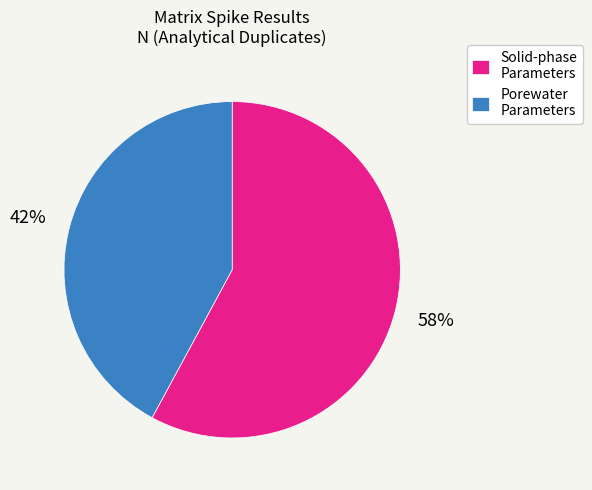

What is the ratio of the value at Porewater Parameters to the value at Solid-phase Parameters?

0.7